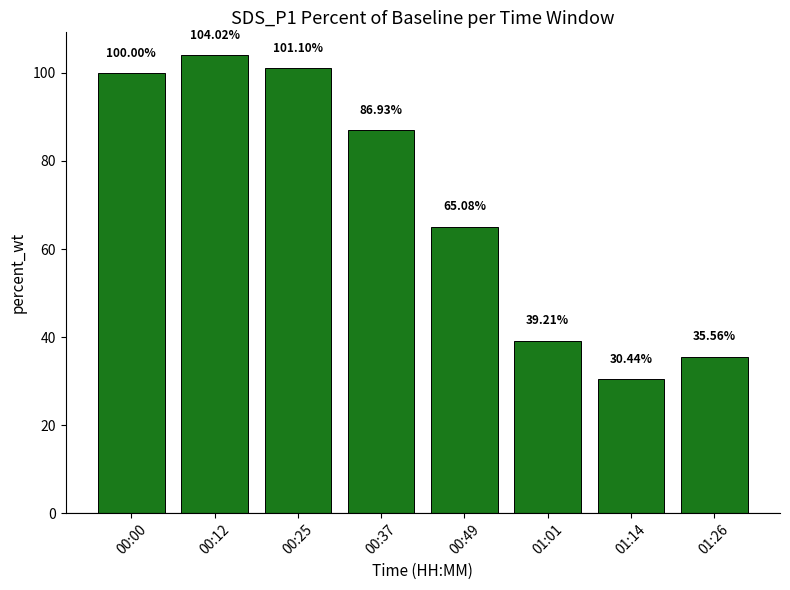

What is the value of the 5th bar from the left?

65.1